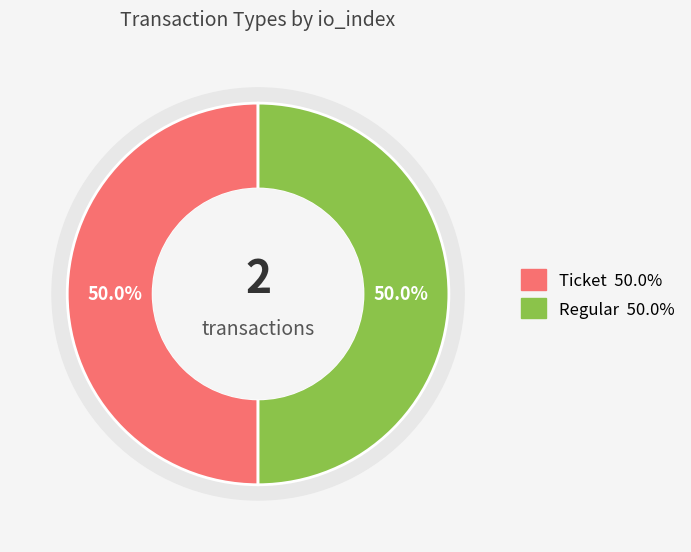

Does Ticket (io_index=0) account for over 50% of the chart?

No